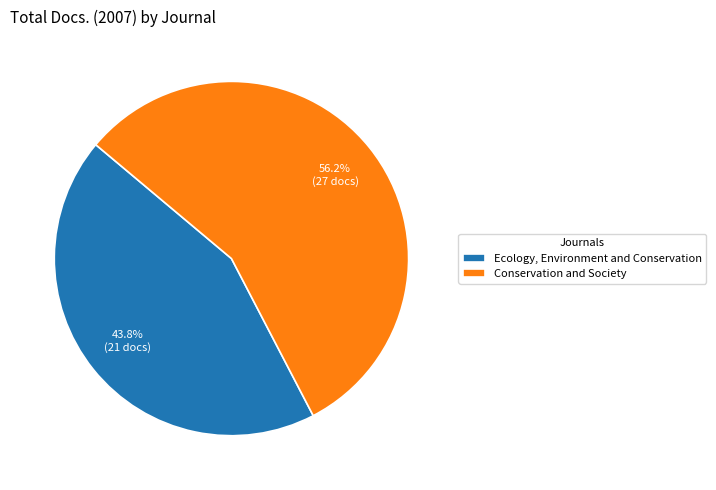

Does any single category account for the majority?

Yes